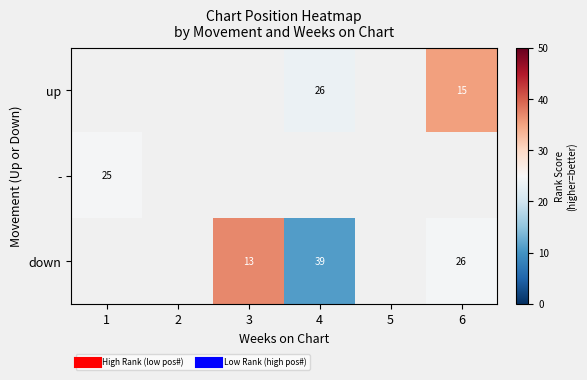

What is the approximate value of up at 6?

35.2